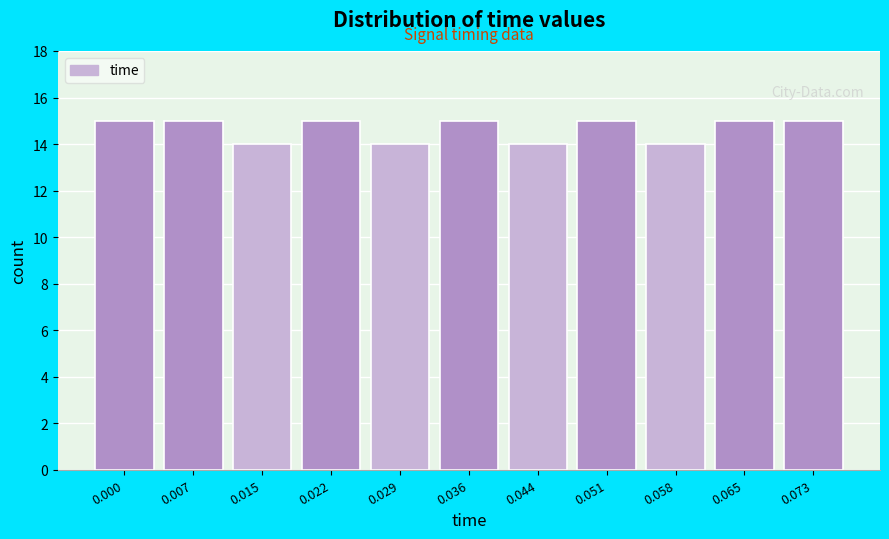

Reading left to right, list all the values displayed in this chart.

15	15	14	15	14	15	14	15	14	15	15